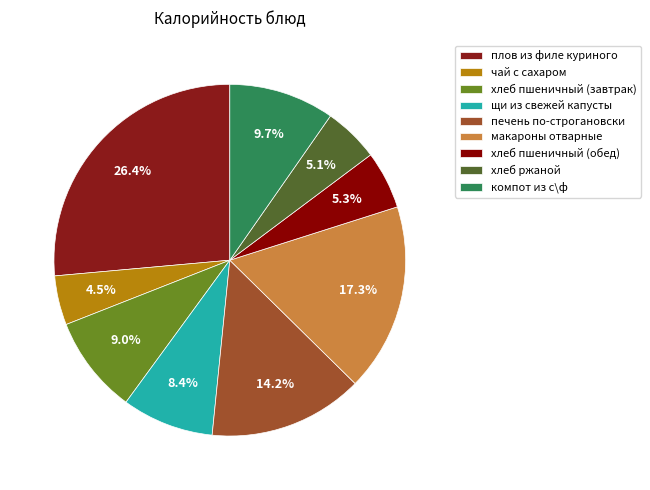

Is it true that плов из филе куриного is 17% of the pie?

False